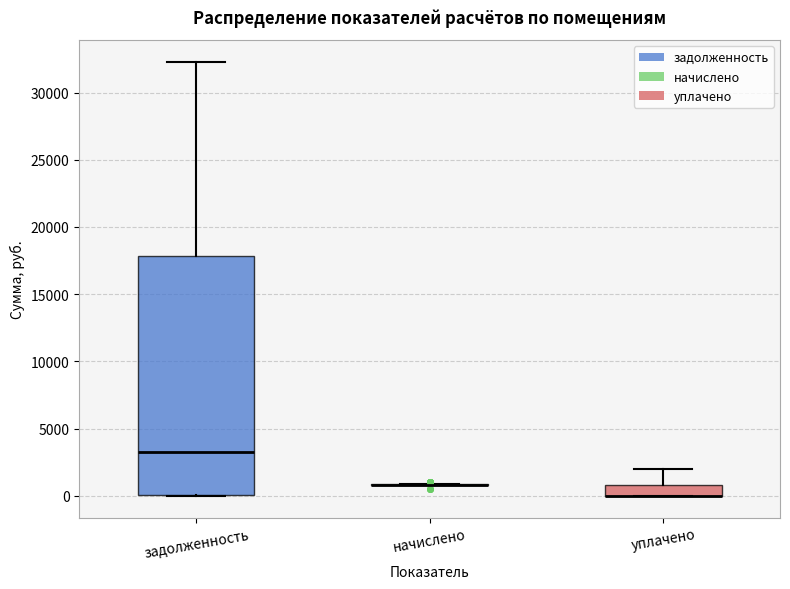

Reading left to right, transcribe this box plot: for each box, give where its median line is, the range the box spans, and where its two whiskers end, as read against the y-axis. The values are not printed on the chart, so give them approximately, as read against the axis.

задолженность: median 3500, box 0 to 18000, whiskers 0 to 32500
начислено: box collapsed to a line at 1000, whiskers 1000 to 1000
уплачено: median 0 (drawn on the box's lower edge), box 0 to 1000, whiskers 0 to 2000